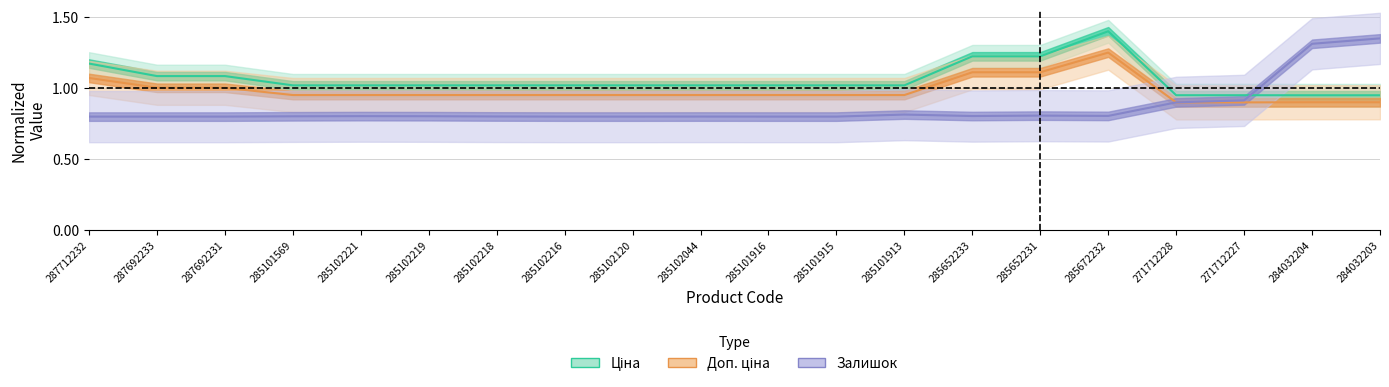

List the labels in order of Залишок value, largest first.

284032203, 284032204, 271712227, 271712228, 285101913, 285652231, 285672232, 285652233, 285102221, 285102219, 285101569, 285102218, 285102044, 287712232, 287692233, 287692231, 285102216, 285102120, 285101916, 285101915